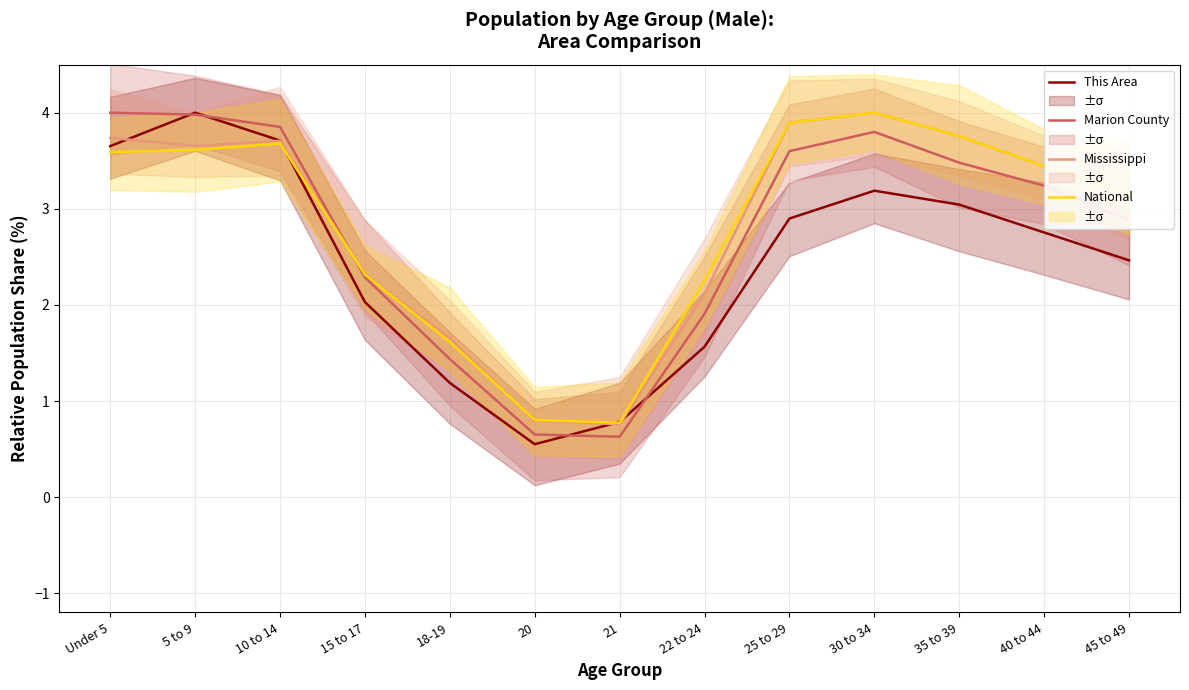

How many interior local peaks does the This Area series have?

2